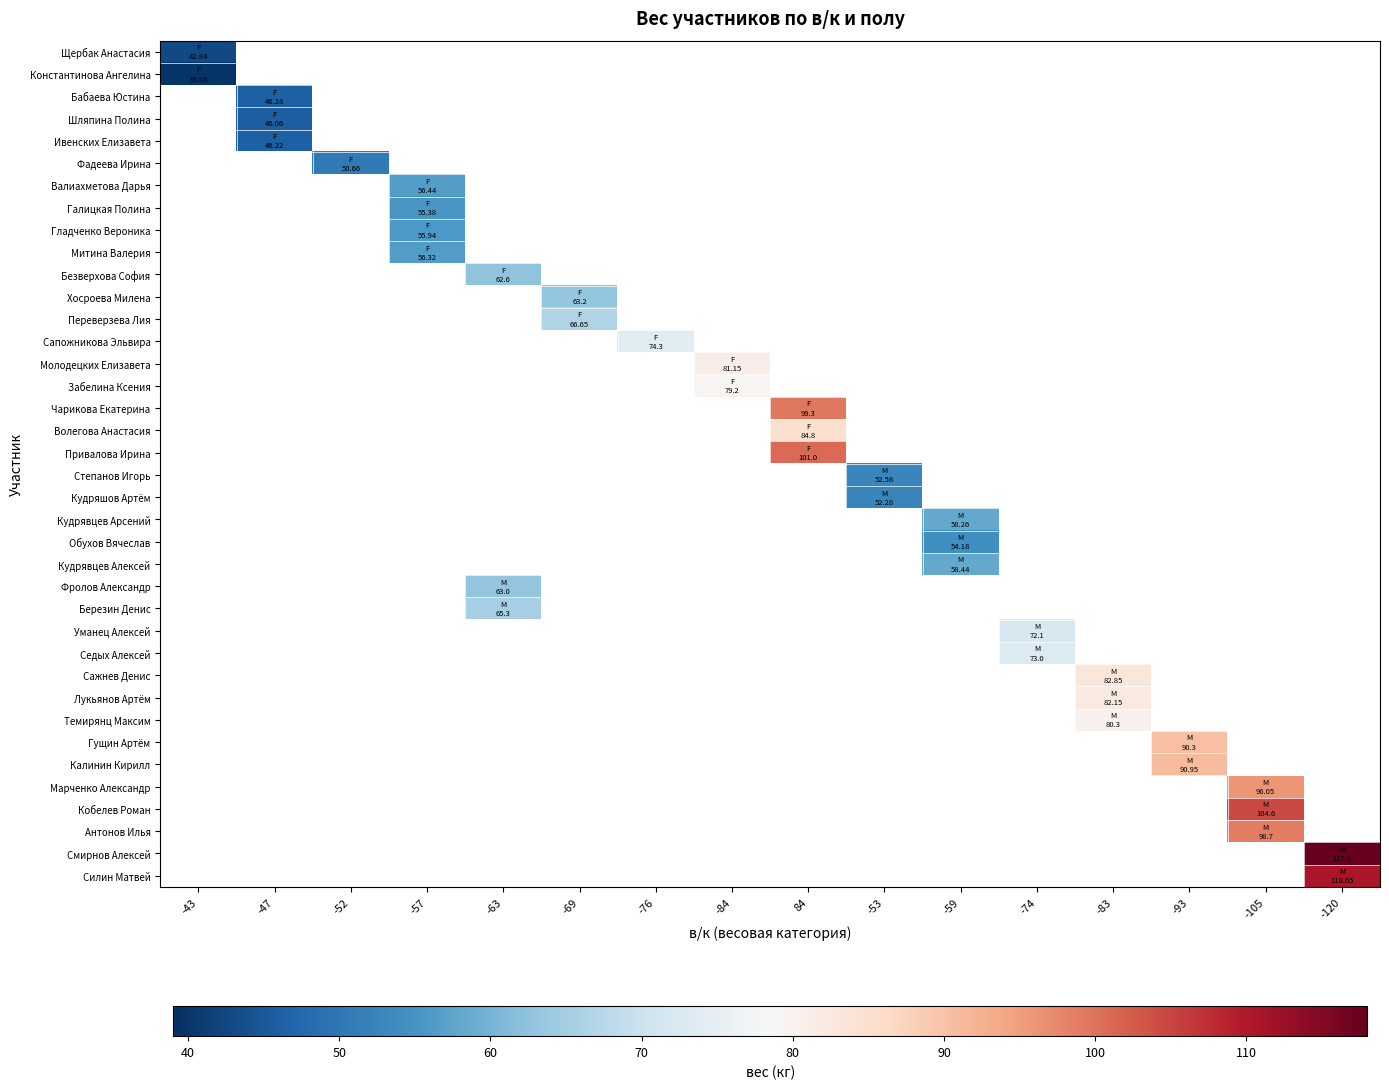

How many values in Митина Валерия are above zero?

1